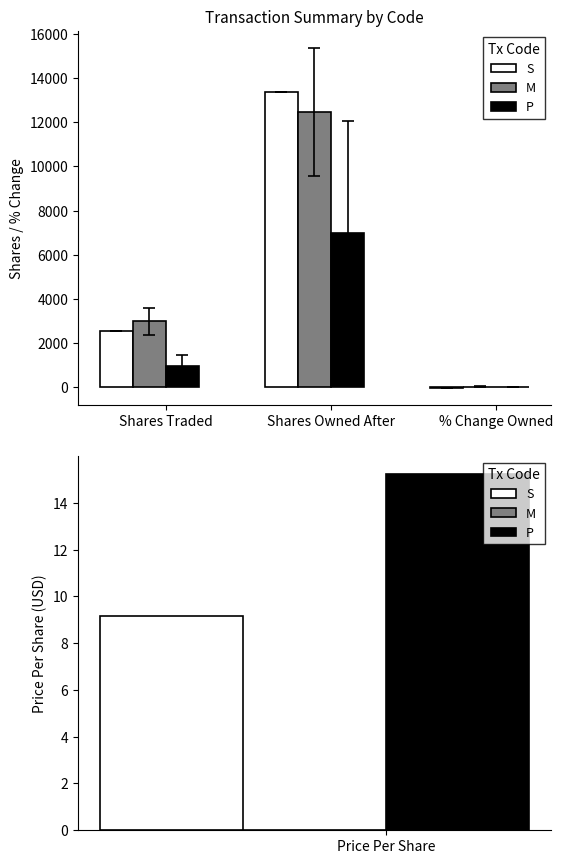

Is the value of M at Shares Owned After greater than the value of S at % Change Owned?

Yes